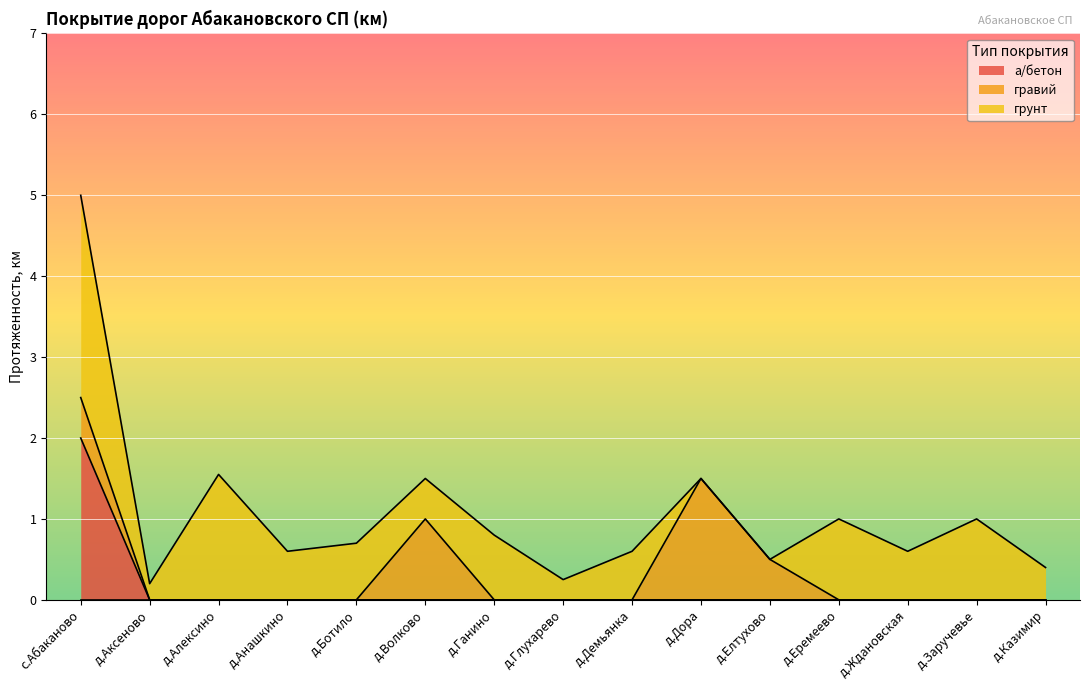

What is the label of the 5th point from the left?

д.Ботило